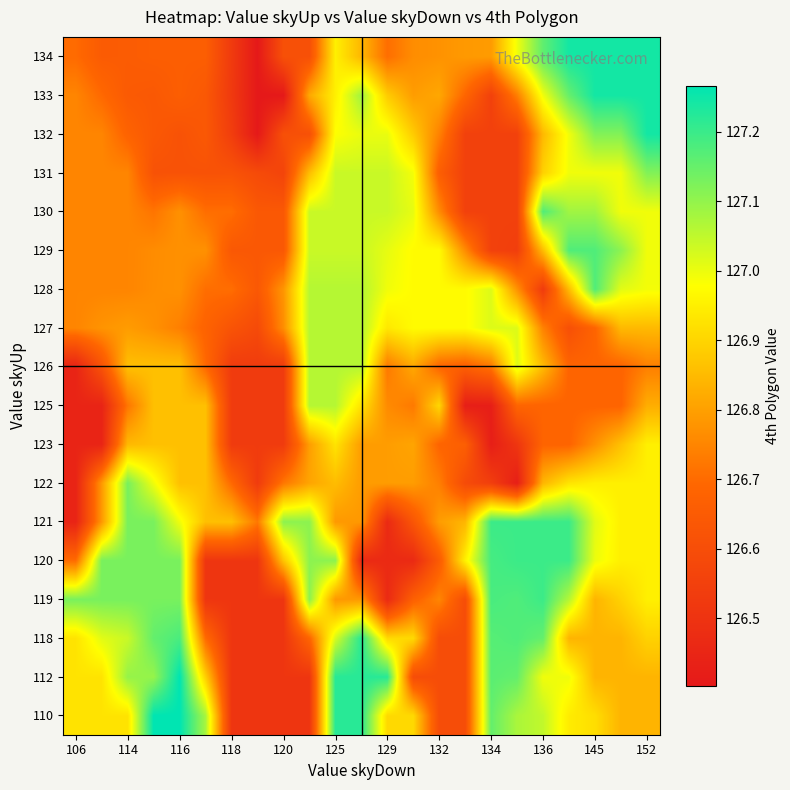

Count the number of data series in this chart.

18